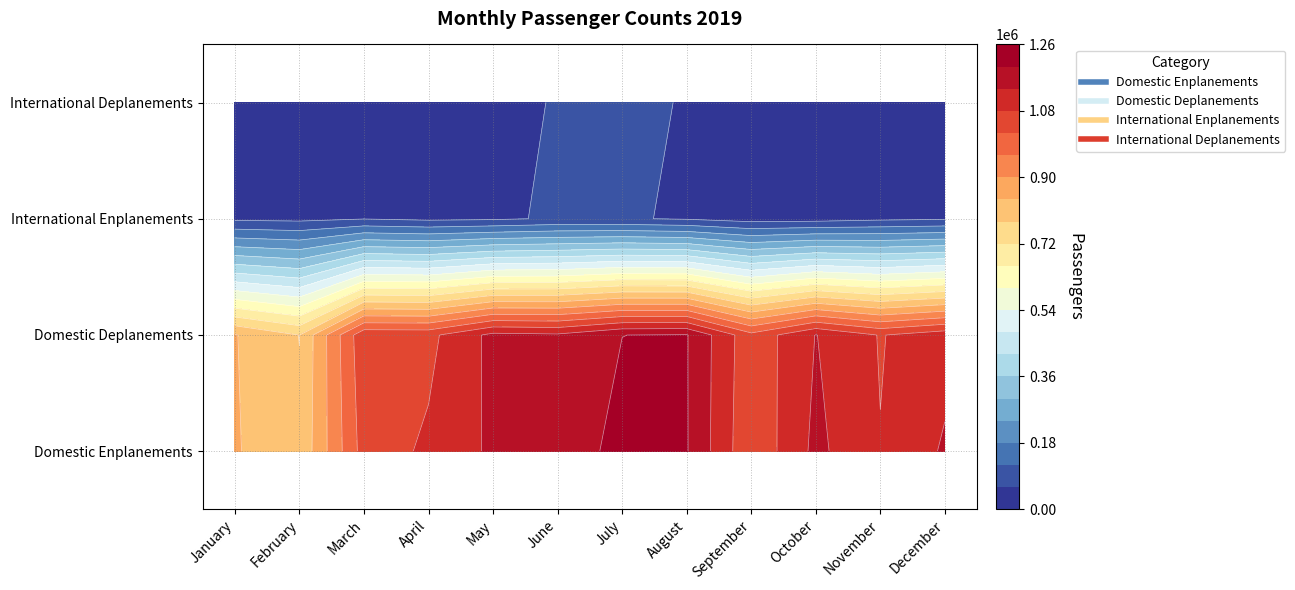

How many data points in International Enplanements are above 52103?

5